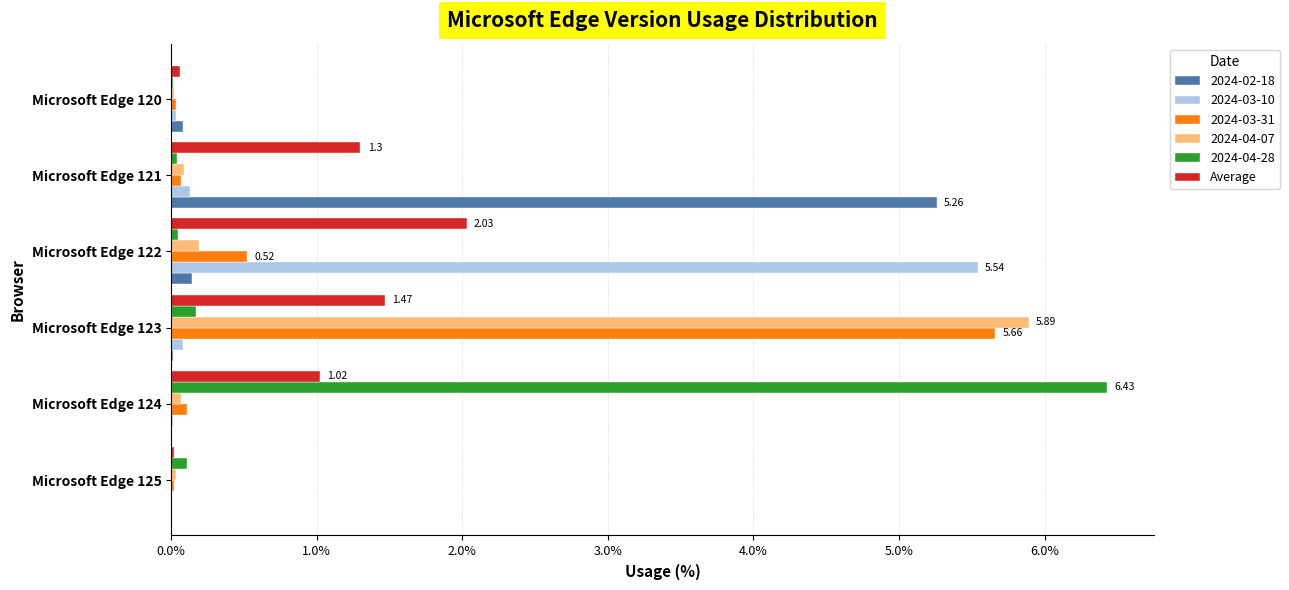

How many series are shown in this chart?

6